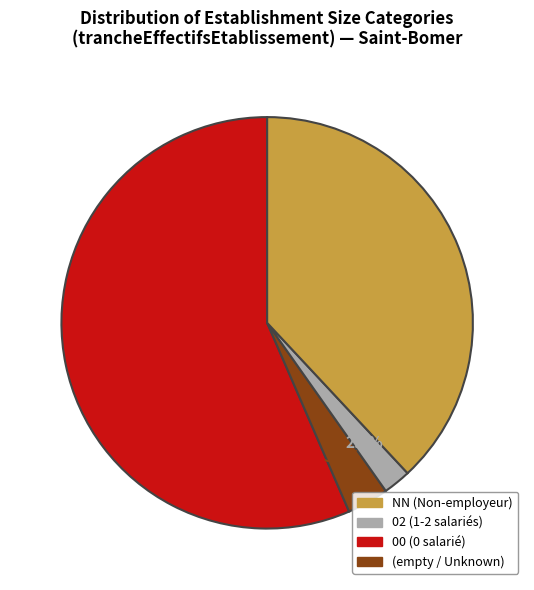

To the nearest percent, what is the average slice percentage?

25%